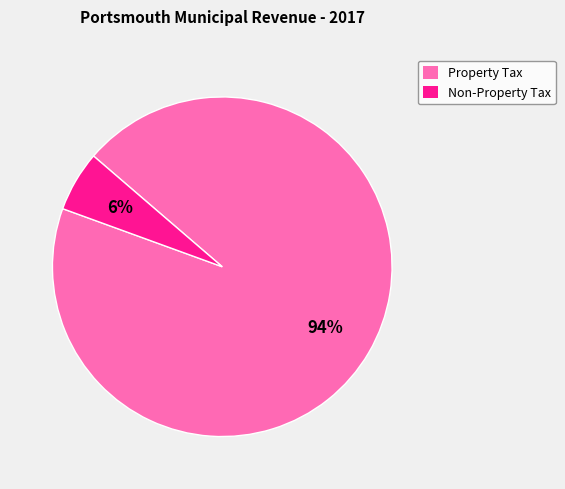

To the nearest percent, what is the difference between the largest and smallest slice percentages?

88%